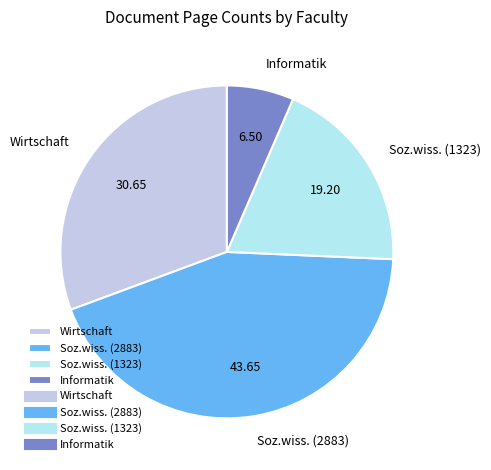

Which category has the smallest portion of the pie?

Informatik